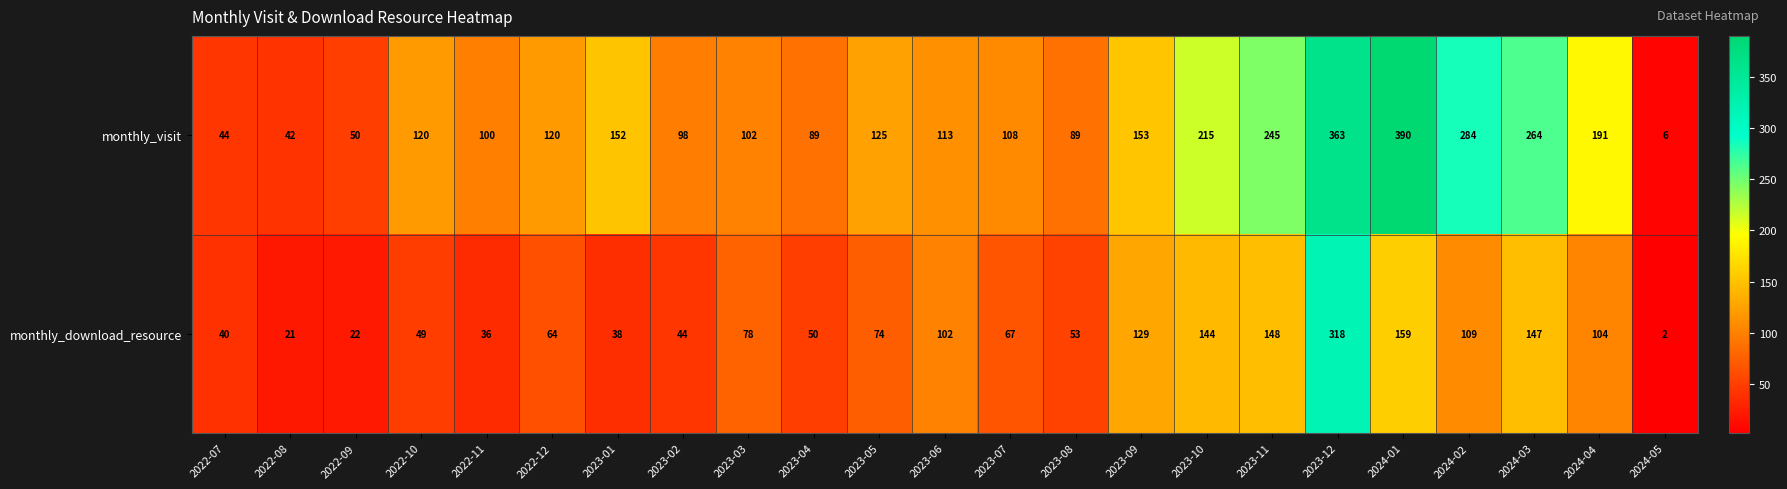

Which series has the widest spread of values?

monthly_visit